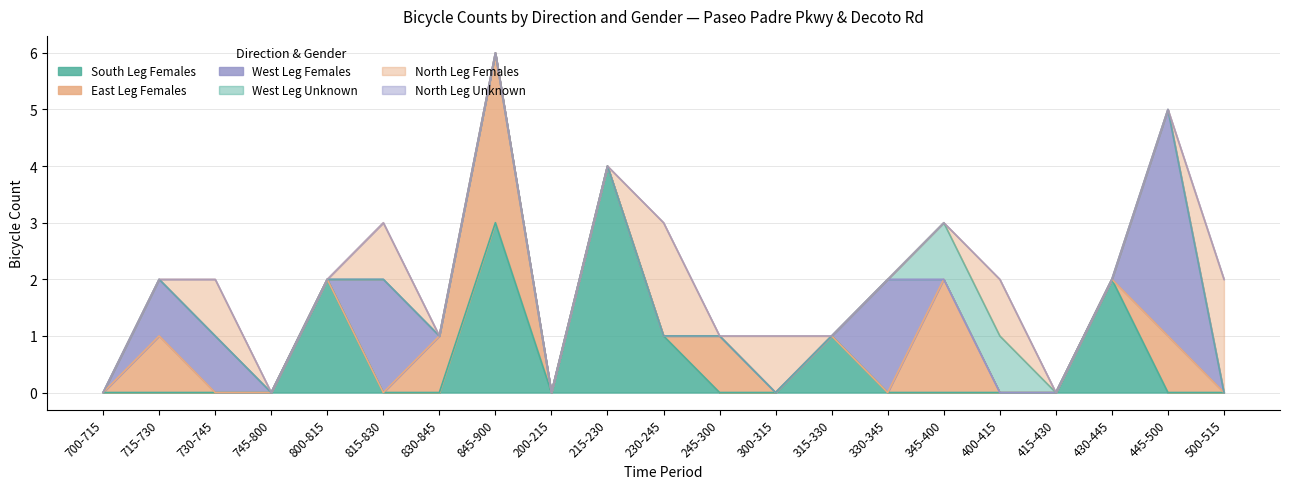

What is the label of the 4th point from the right?

415-430